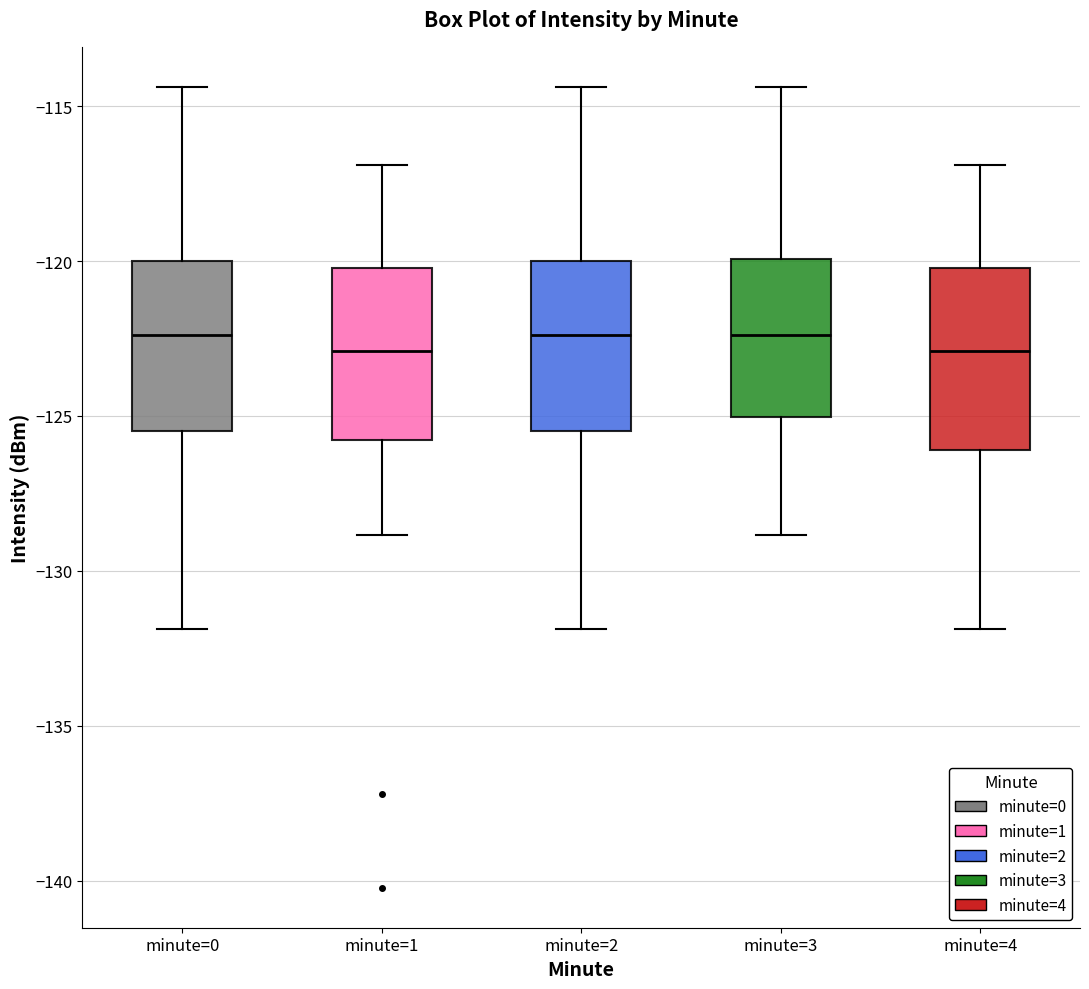

Reading left to right, read every box against the y-axis: the position of its median line, the range the box covers, and the ends of its whiskers. The values are not printed on the chart, so give them approximately, as read against the axis.

minute=0: median -122.5, box -125.5 to -120.0, whiskers -132.0 to -114.5
minute=1: median -123.0, box -126.0 to -120.0, whiskers -129.0 to -117.0
minute=2: median -122.5, box -125.5 to -120.0, whiskers -132.0 to -114.5
minute=3: median -122.5, box -125.0 to -120.0, whiskers -129.0 to -114.5
minute=4: median -123.0, box -126.0 to -120.0, whiskers -132.0 to -117.0